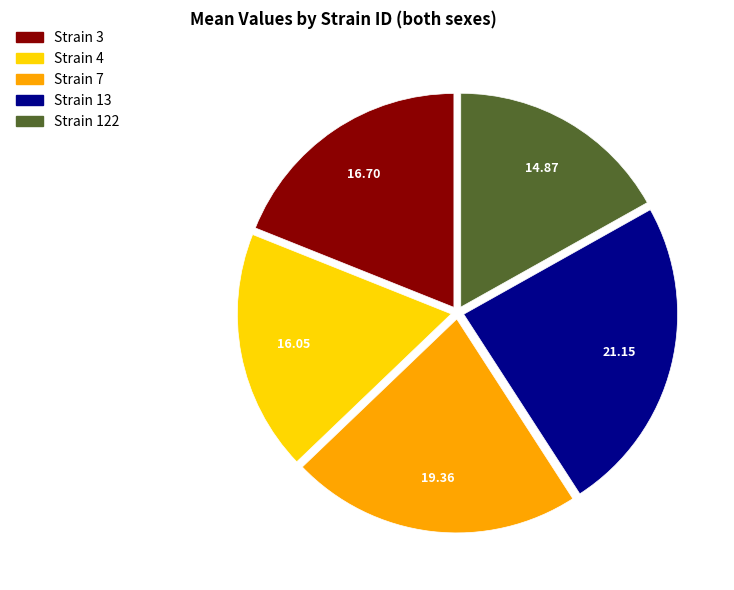

Is there a majority slice in this chart?

No